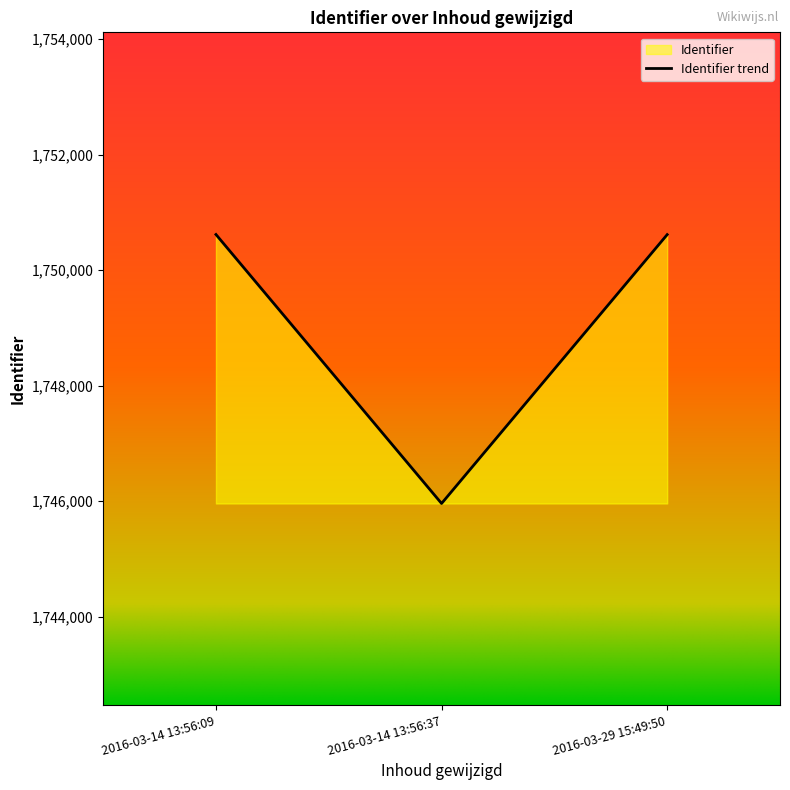

How many lines are shown in the chart?

1